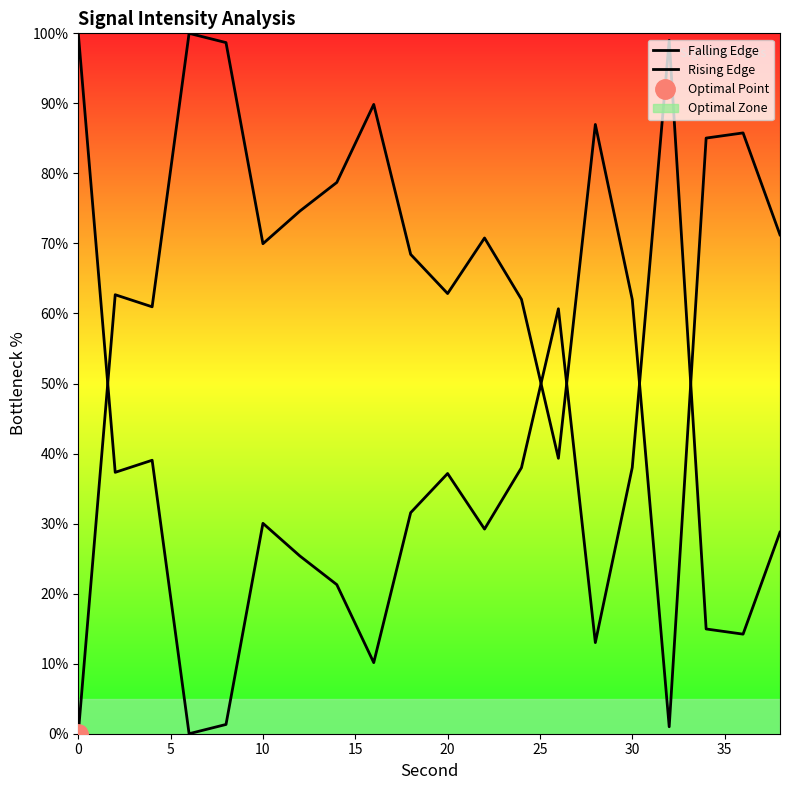

How many positive values does the Rising Edge series have?

19